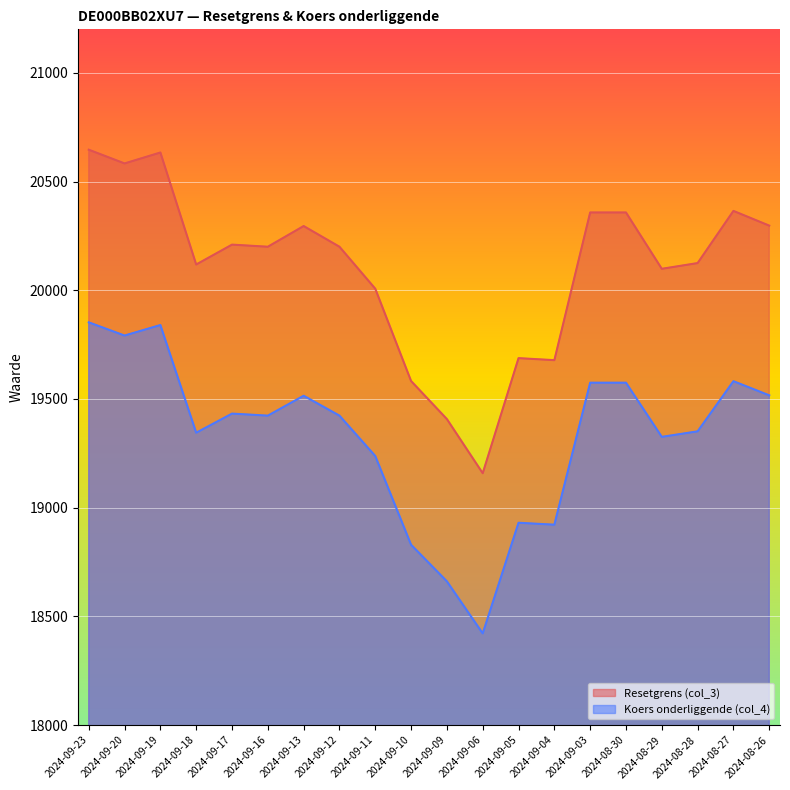

At which category does Koers onderliggende (col_4) reach its first local valley?

2024-09-20